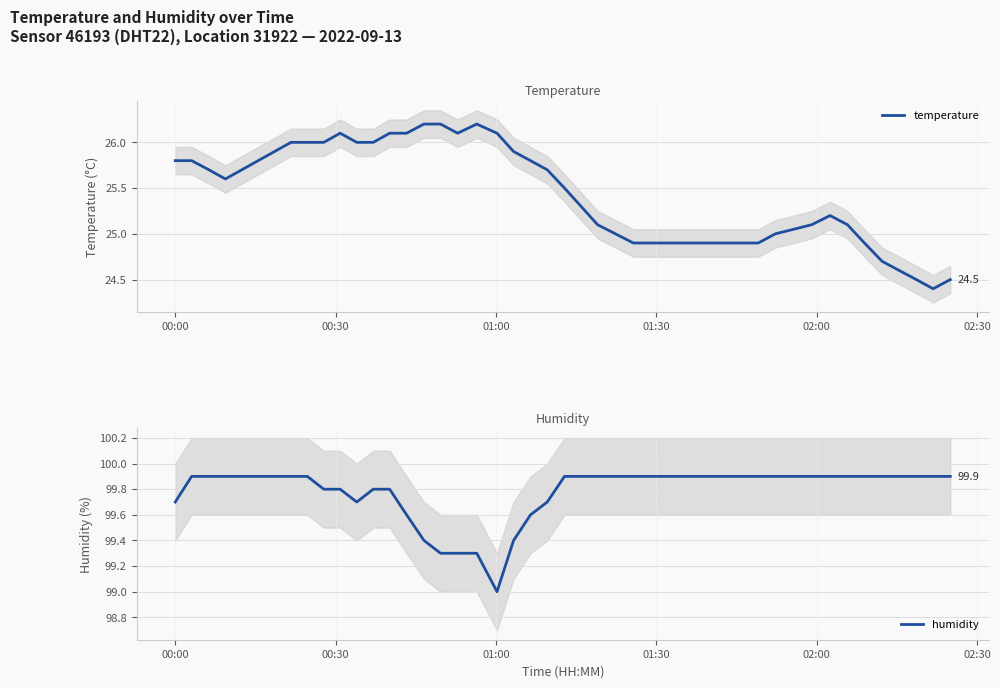

What is the highest value of the humidity series?

99.9